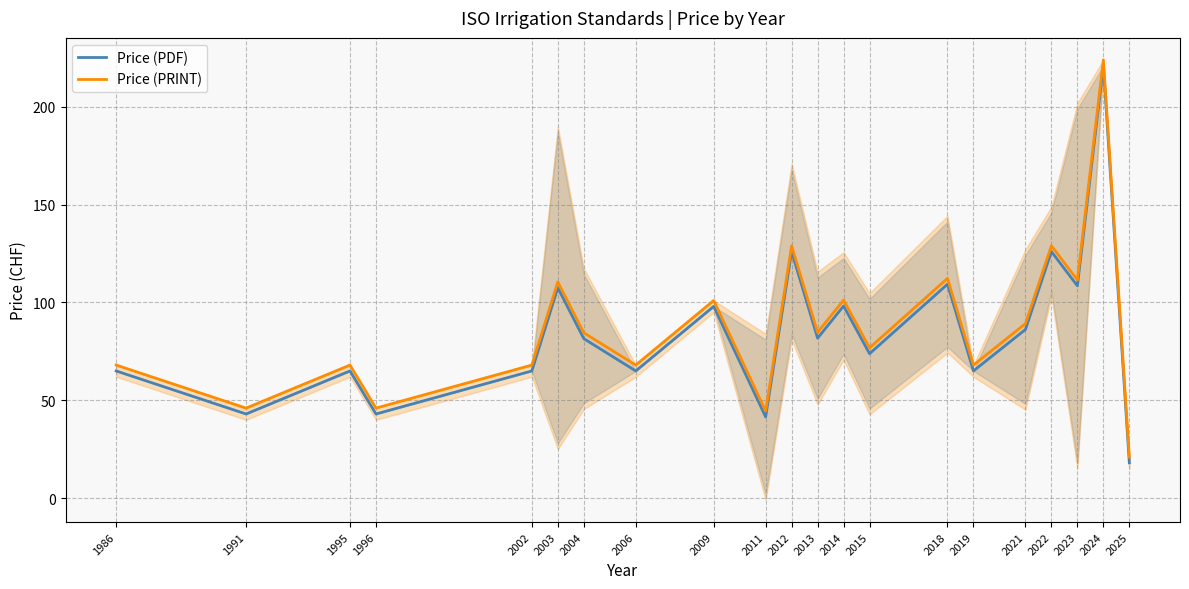

What is the value of the Price (PDF) point at the 13th from the left?

98.2